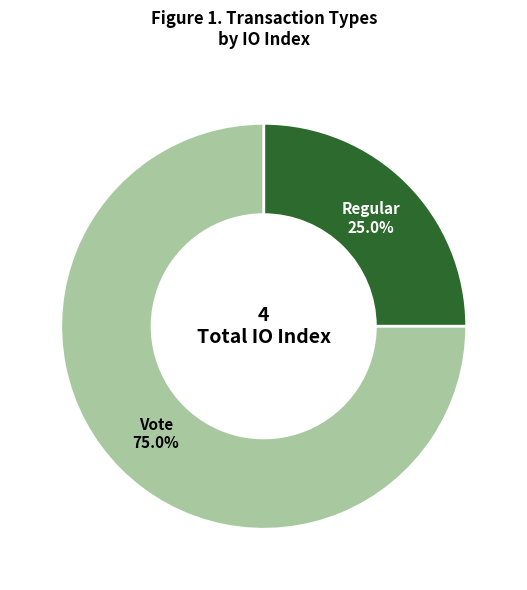

What is the smallest slice in the pie chart?

Regular